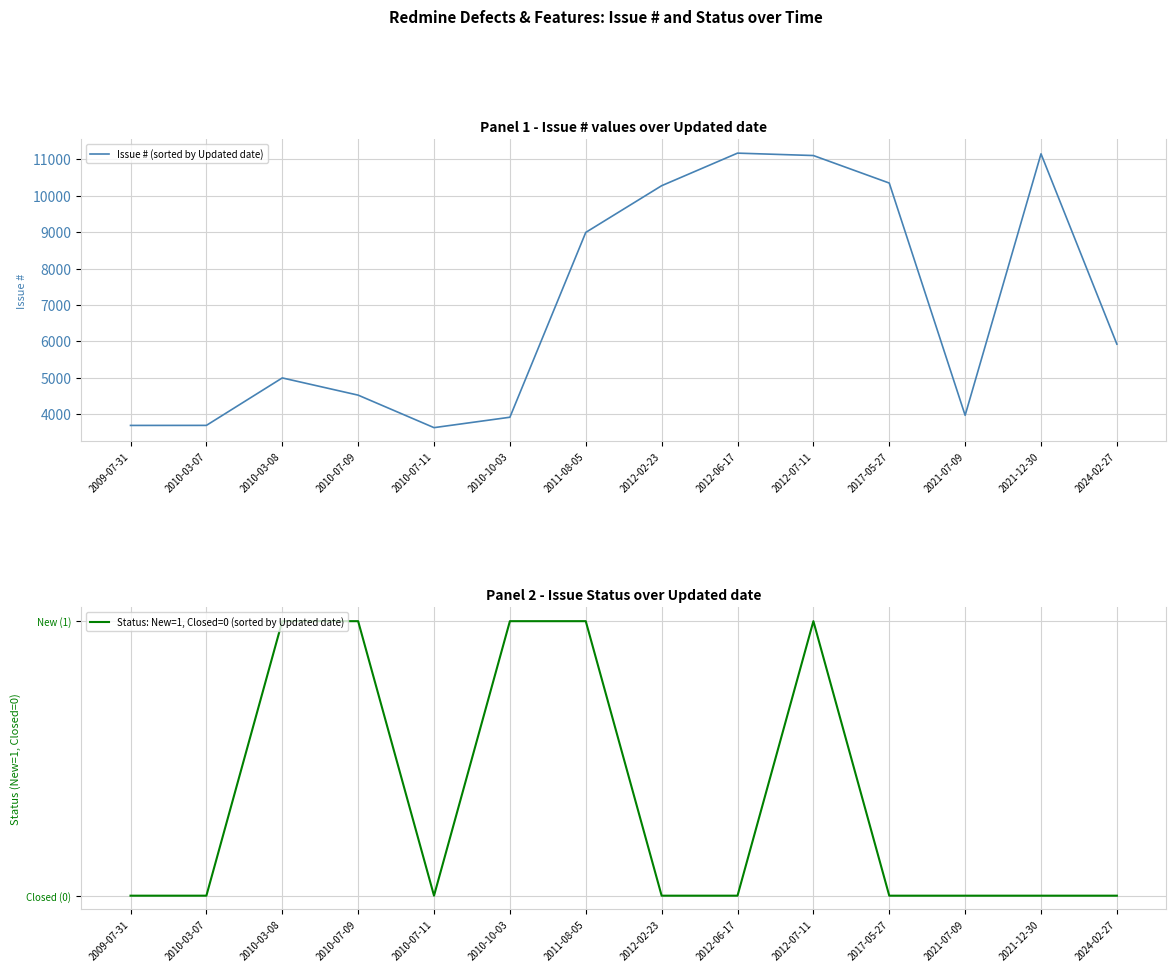

What is the label of the 7th point from the right?

2012-02-23